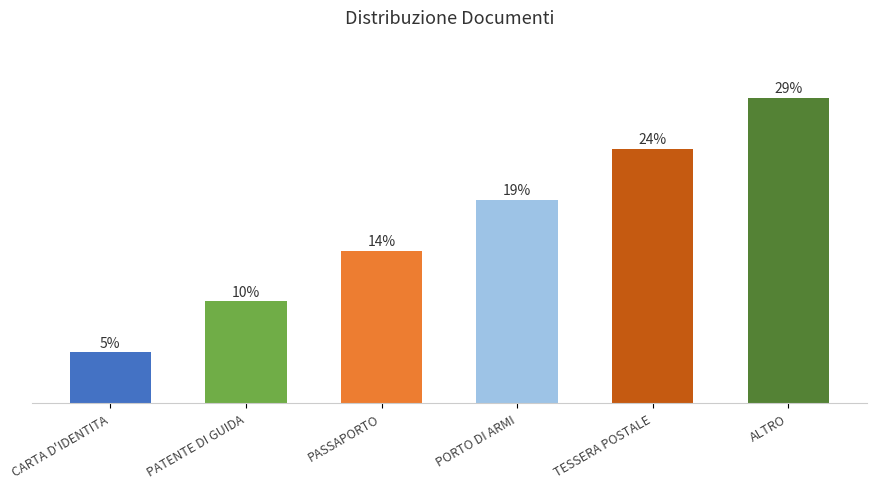

Are the bars horizontal?

No